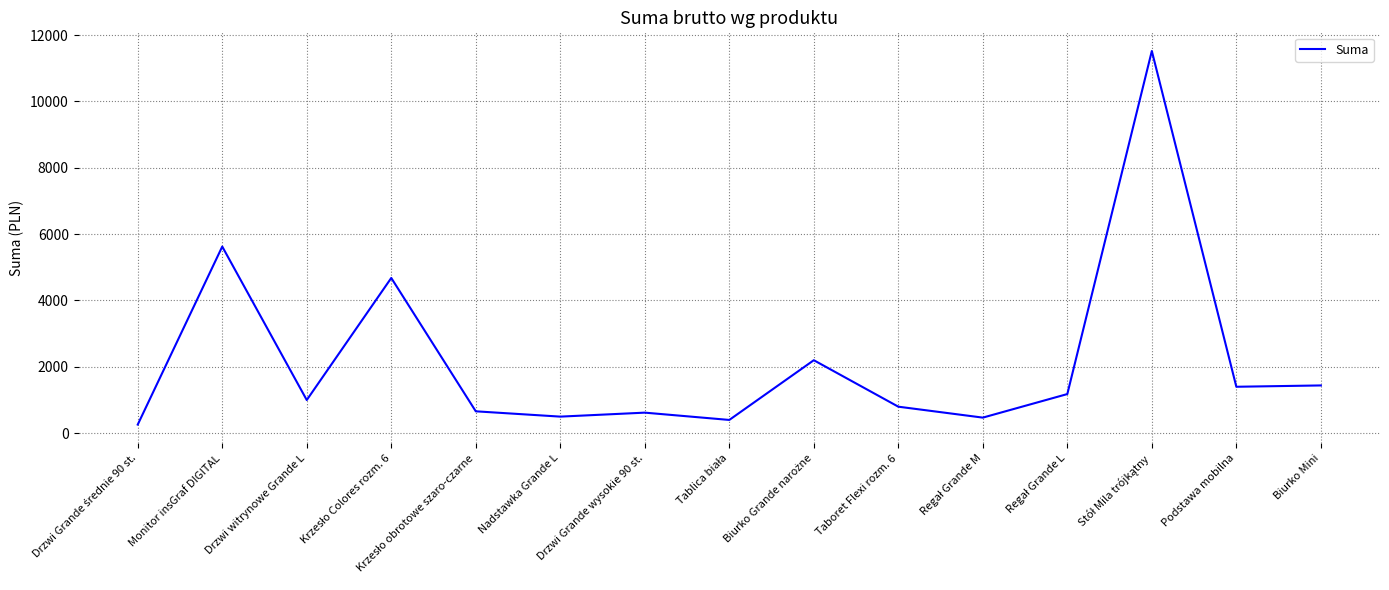

Where is the data nearest to the value 5889?

Monitor insGraf DIGITAL